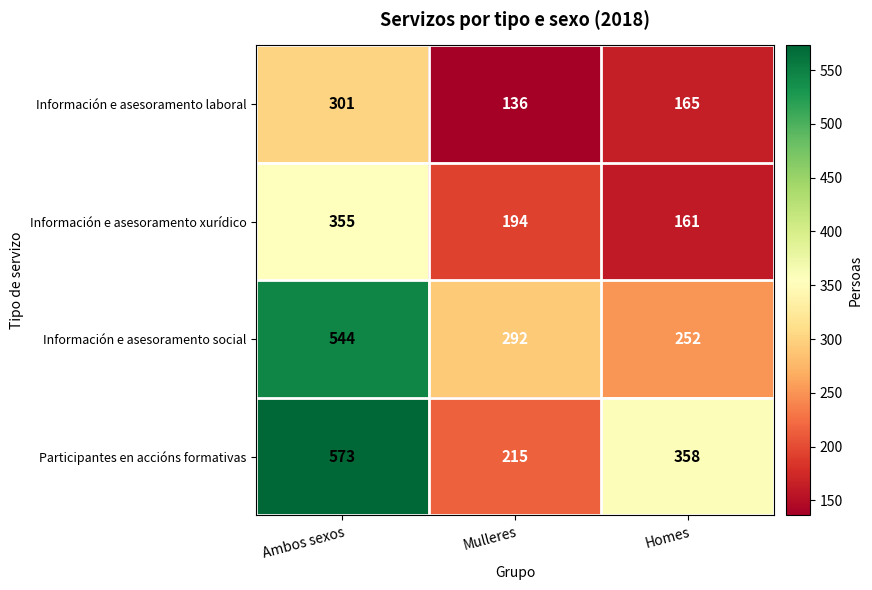

Which series has the largest range (max minus min)?

Participantes en accións formativas